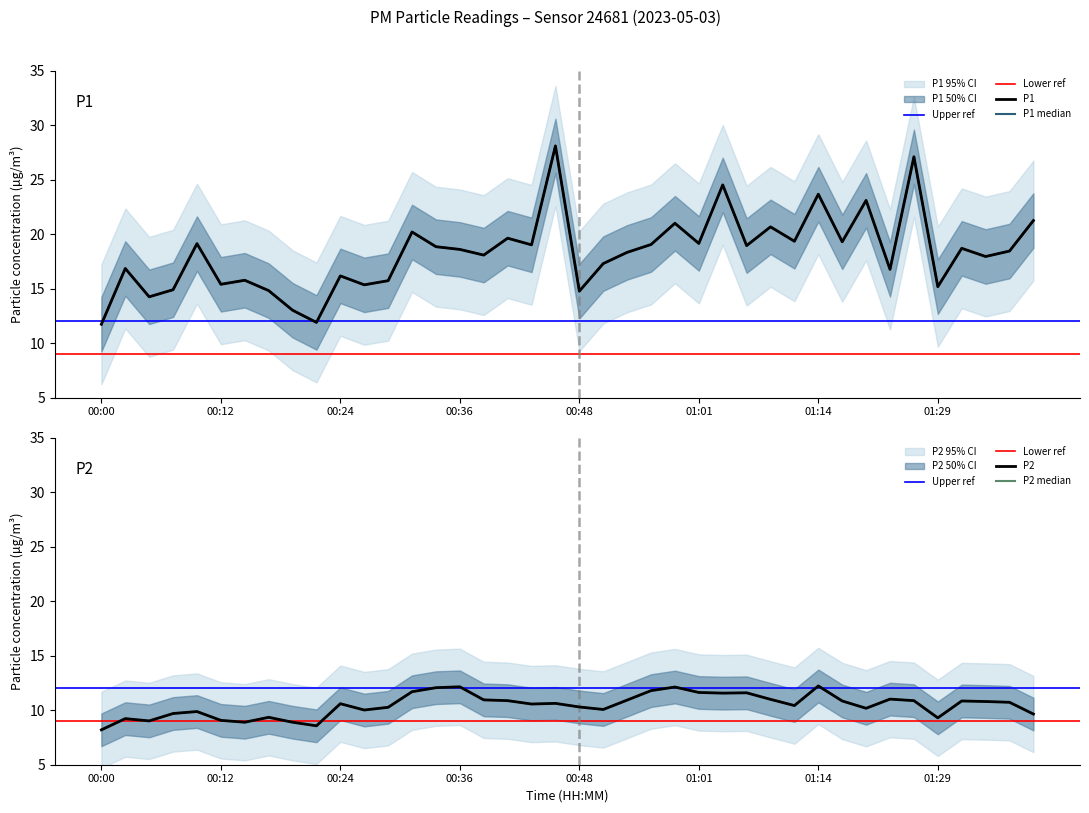

At which label is P2 closest to 10?

00:26